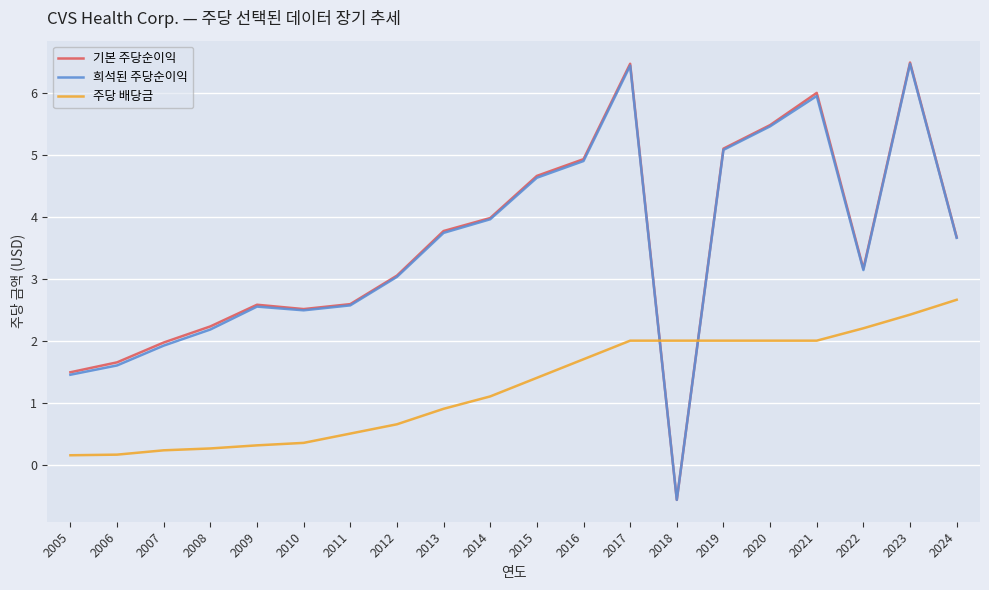

Which label corresponds to the smallest value in the chart?

2018